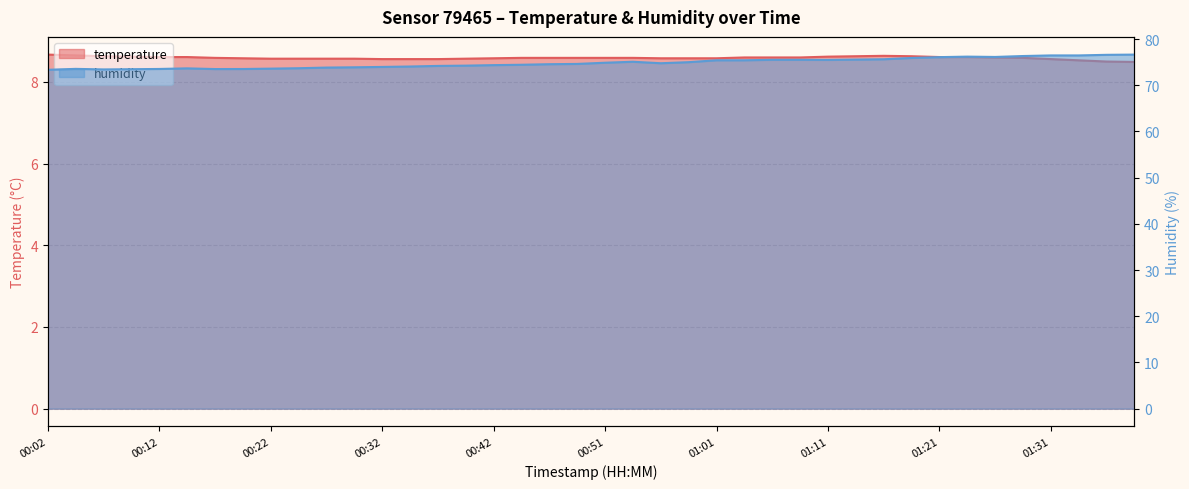

Count the number of categories in the chart.

40